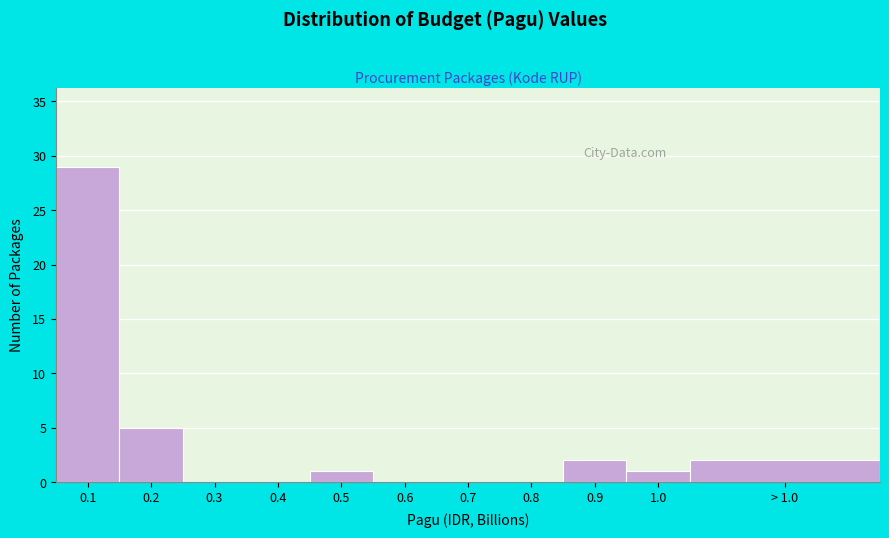

Reading left to right, what are all the values shown in this chart?

0.1=29	0.2=5	0.3=0	0.4=0	0.5=1	0.6=0	0.7=0	0.8=0	0.9=2	1.0=1	> 1.0=2